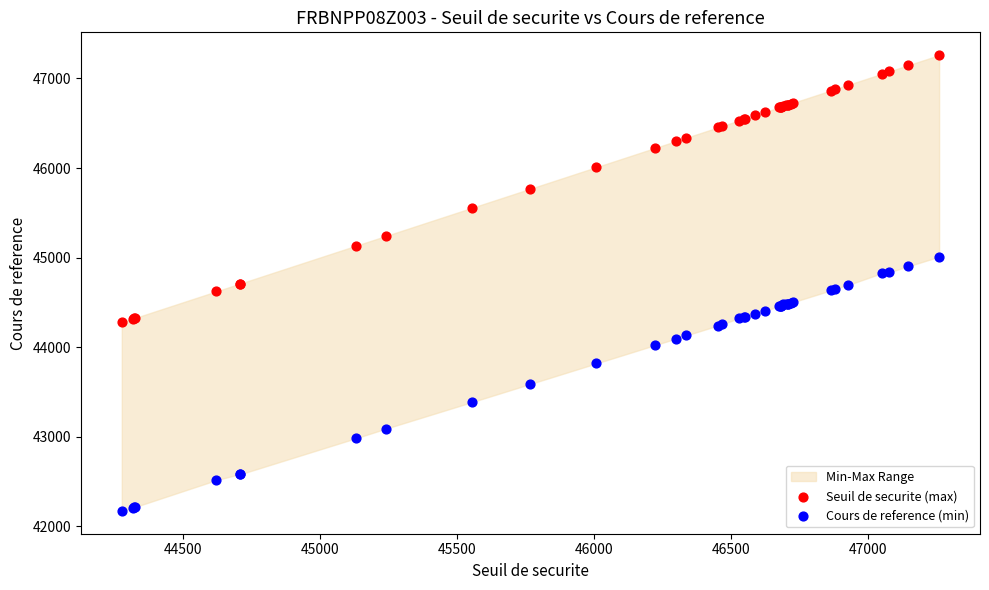

Which series contains the highest Y value?

Seuil de securite (max)